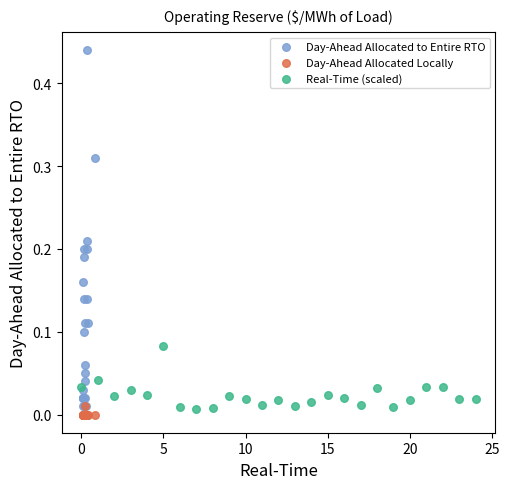

Which series has the largest Y range (max minus min)?

Day-Ahead Allocated to Entire RTO